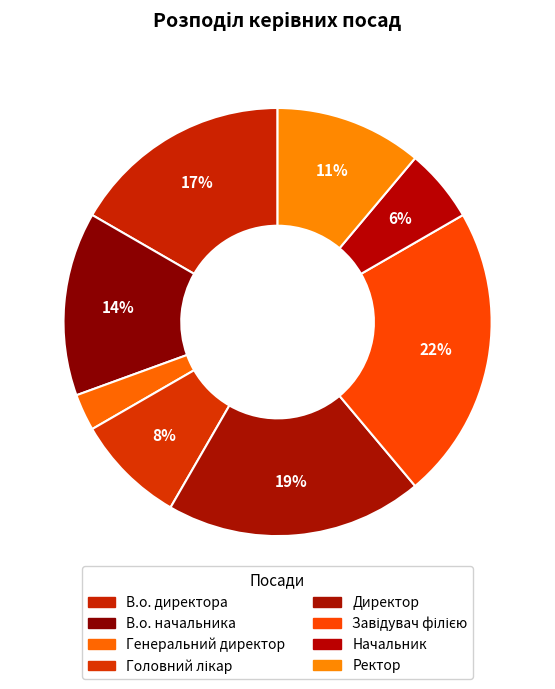

What is the ratio of the value at В.о. начальника to the value at Директор?

0.7